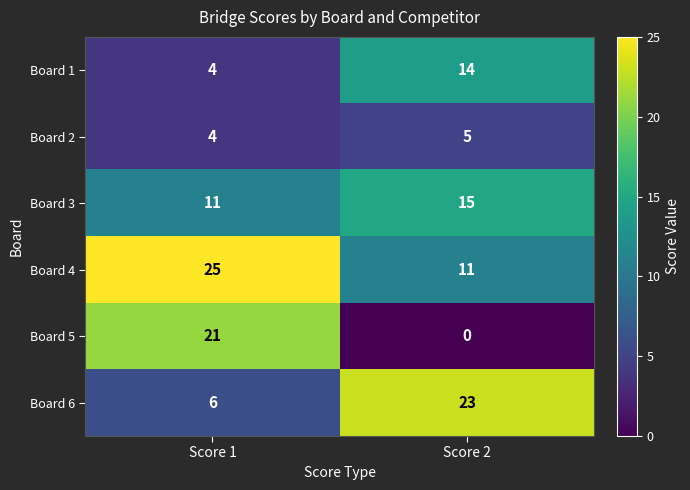

The value of Board 6 at Score 1 is 6. True or false?

True